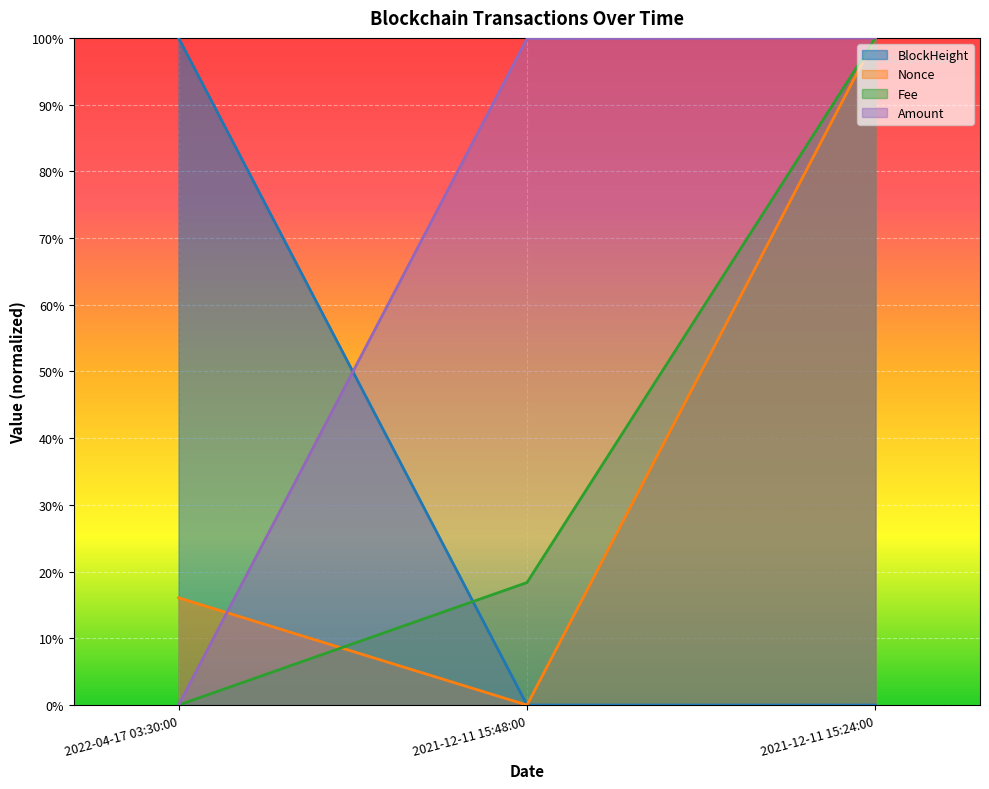

The Nonce series shows 0.2 at 2022-04-17 03:30:00. True or false?

True